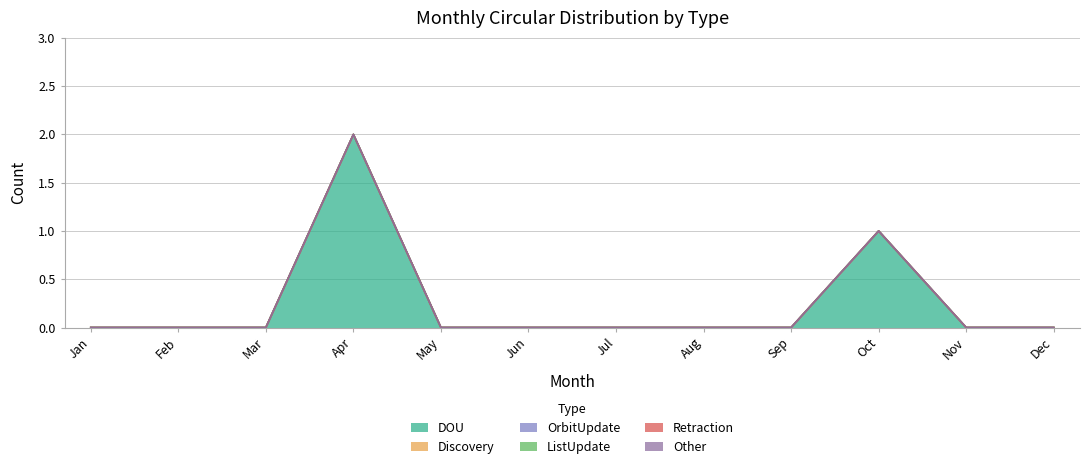

How many series are shown in this chart?

6